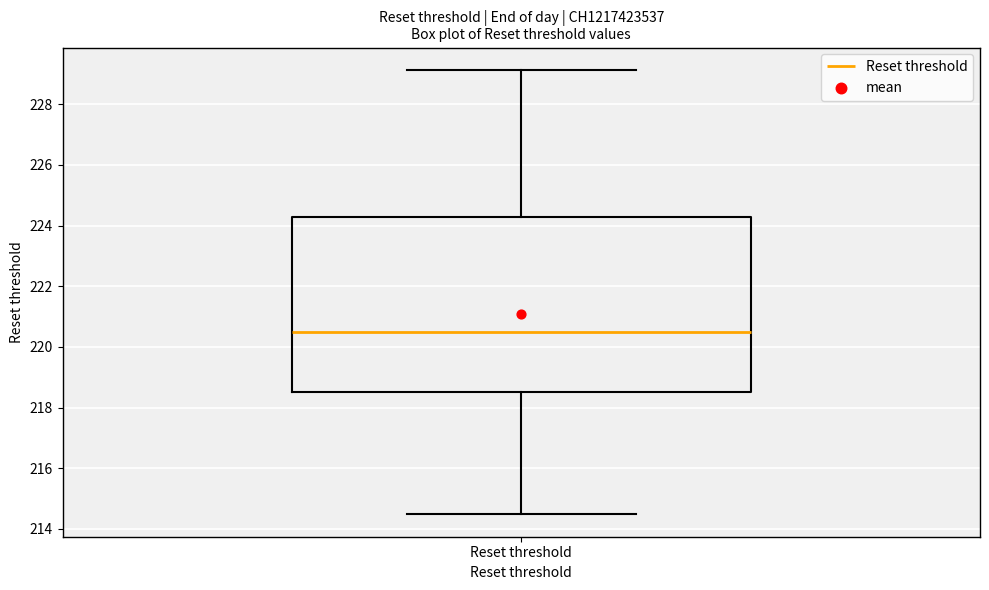

Read this box plot against the y-axis: the position of the median line, the range covered by the box, and the ends of both whiskers. The values are not printed on the chart, so give them approximately, as read against the axis.

median 220.4, box 218.6 to 224.2, whiskers 214.4 to 229.2